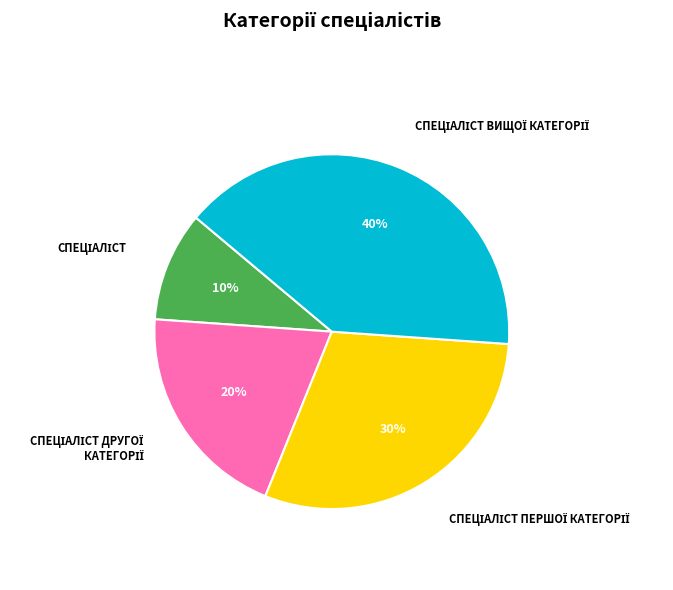

To the nearest percent, what is the difference between the largest and smallest slice percentages?

30%